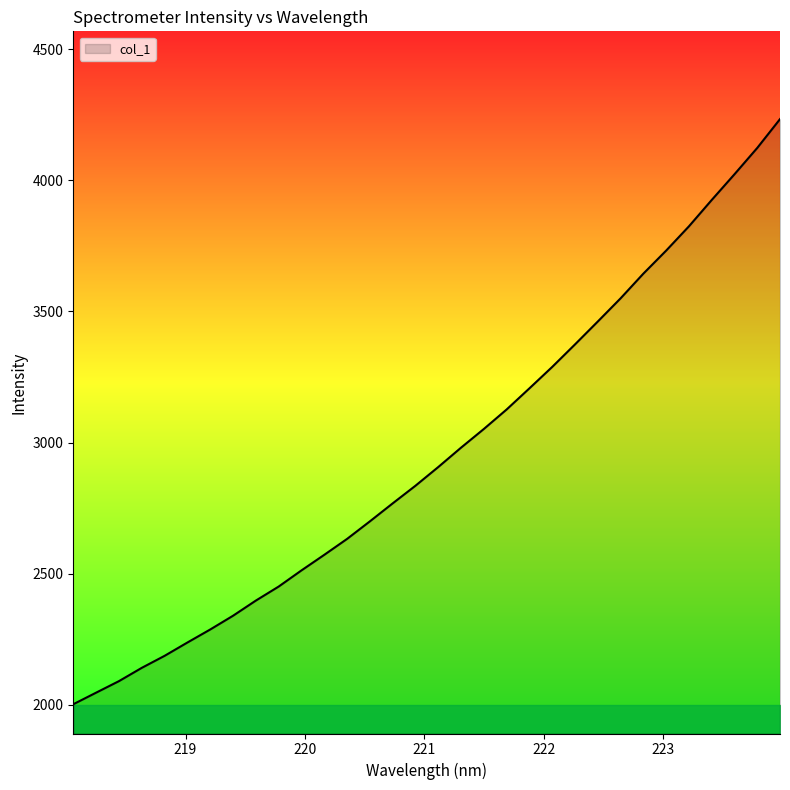

What is the greatest value displayed?

4233.6